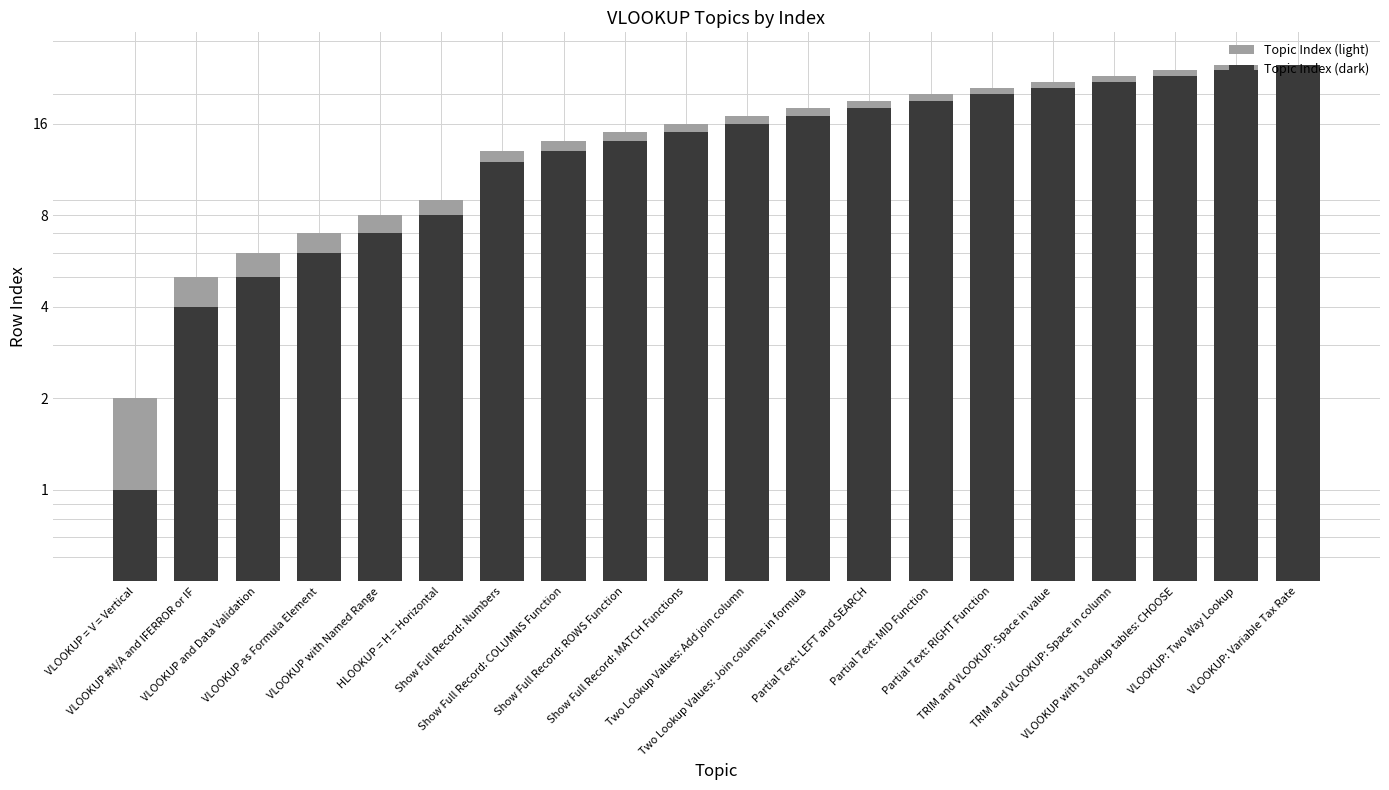

Which series has the largest range (max minus min)?

Topic Index (dark)